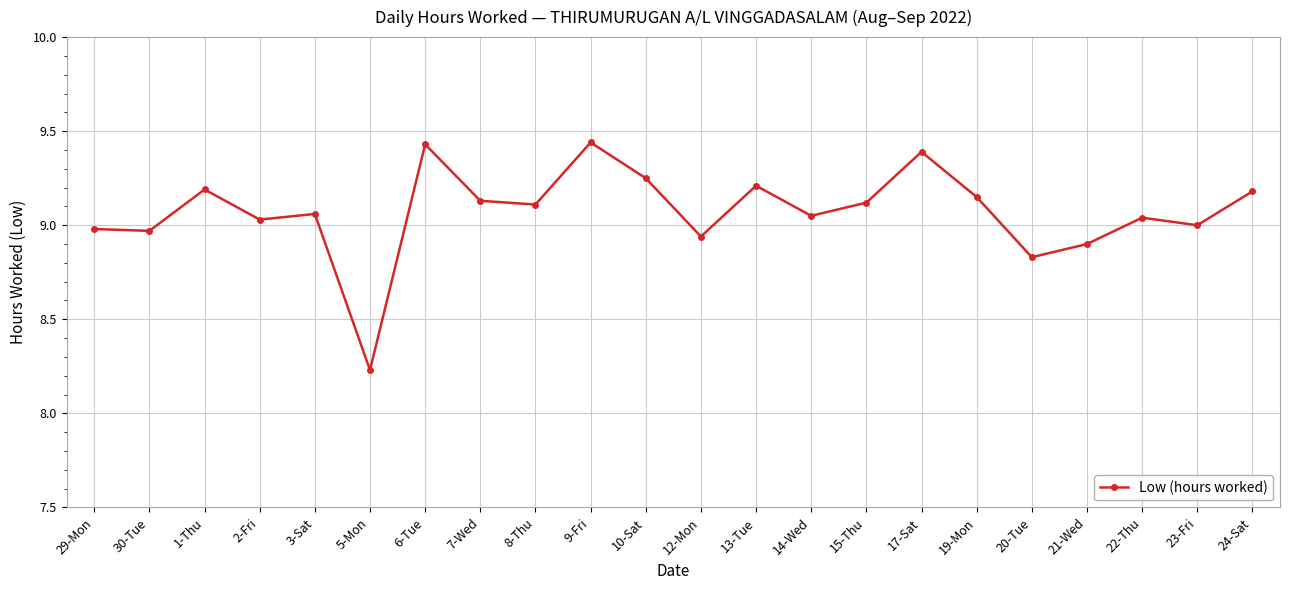

Which label corresponds to the smallest value in the chart?

5-Mon